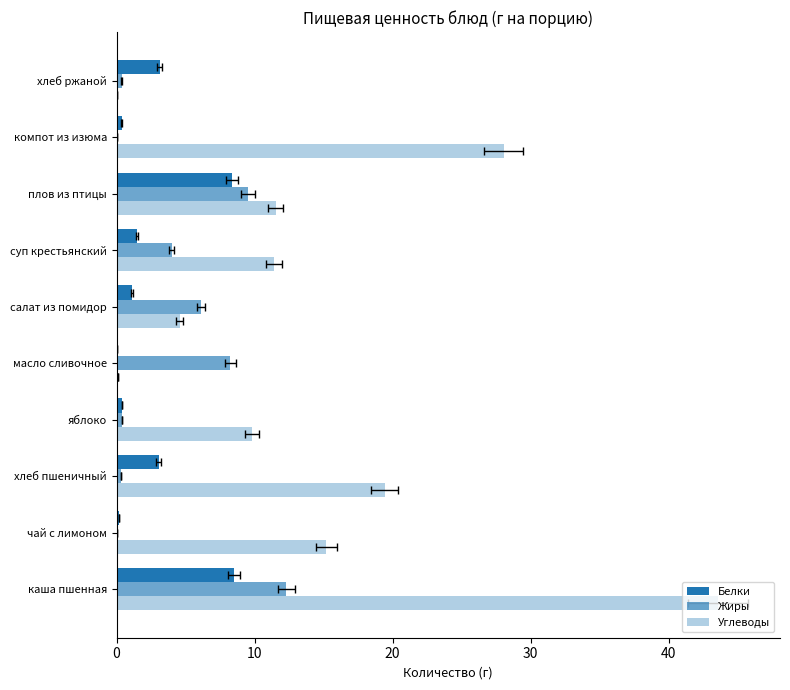

Which series changed the most between яблоко and компот из изюма?

Углеводы